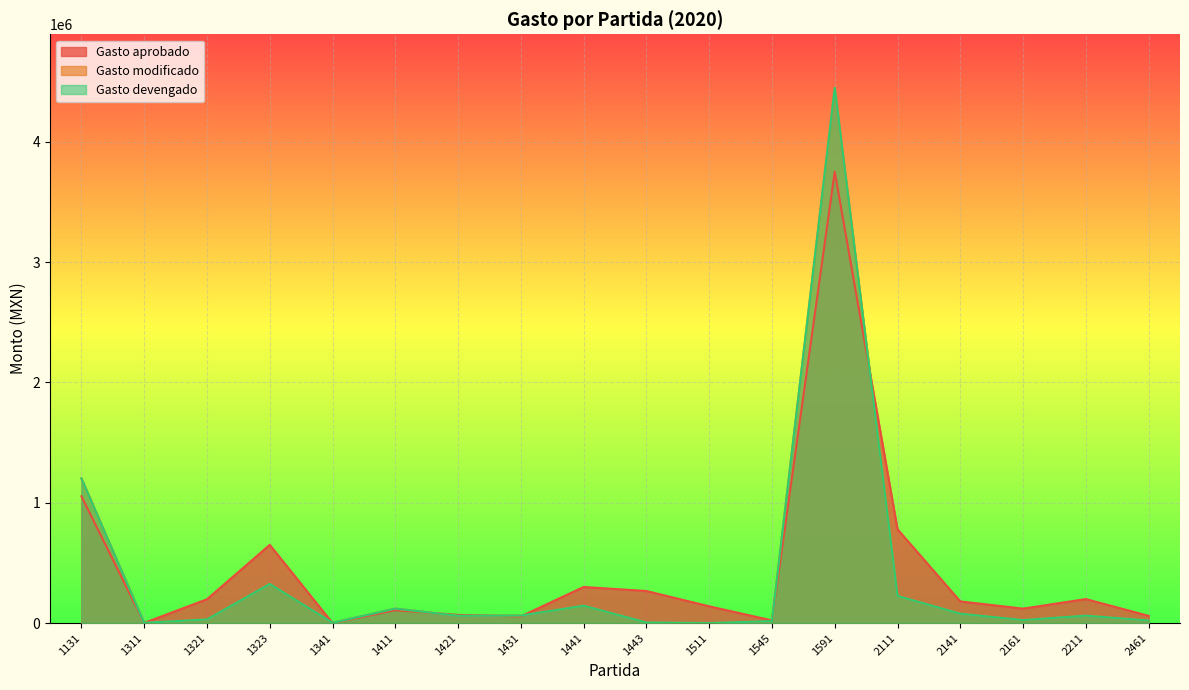

How many lines are shown in the chart?

3